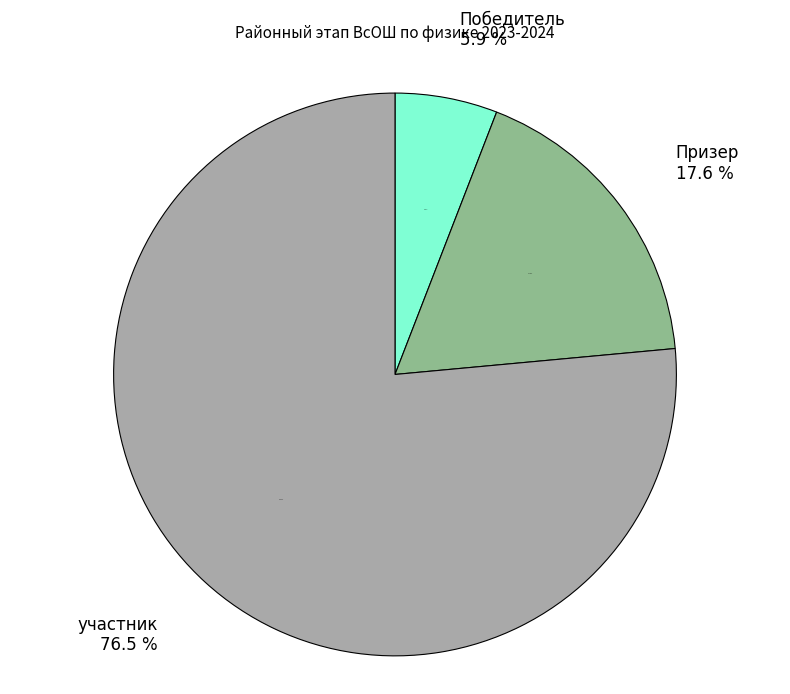

Is there a majority slice in this chart?

Yes